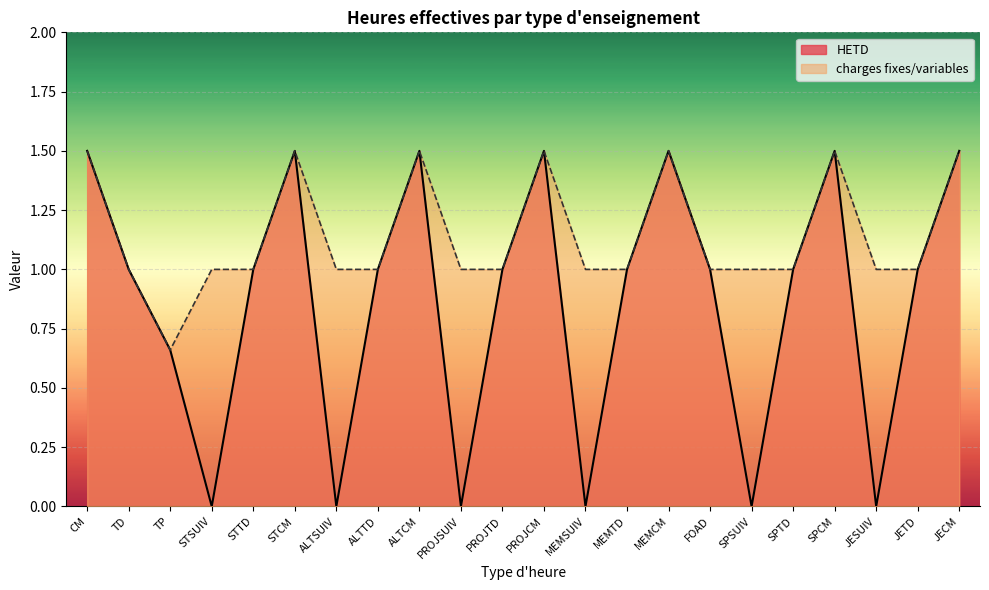

Is it true that HETD equals 1.0 at ALTCM?

False